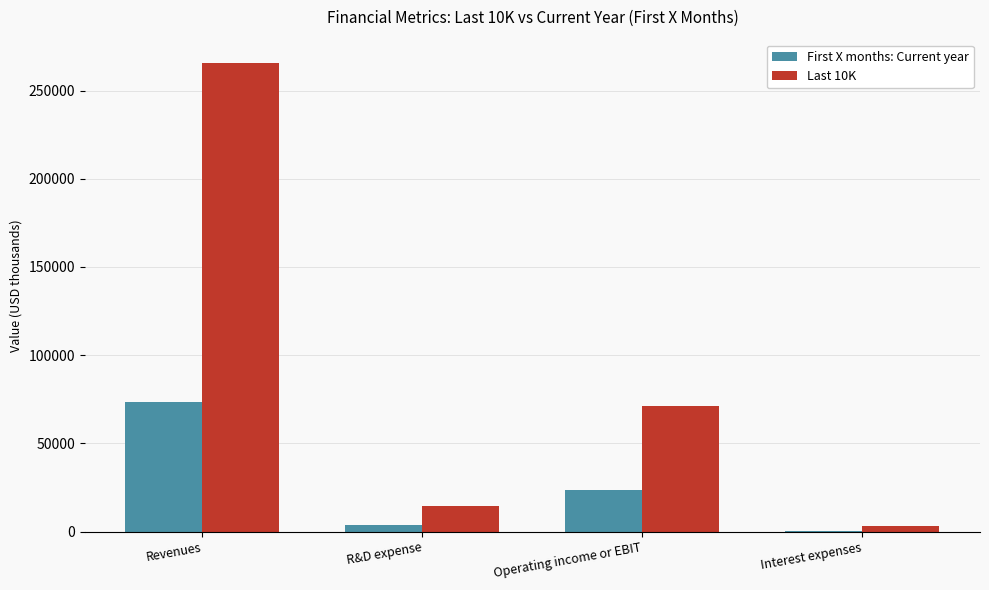

What is the sum of the First X months: Current year values at Operating income or EBIT and Revenues?

96781